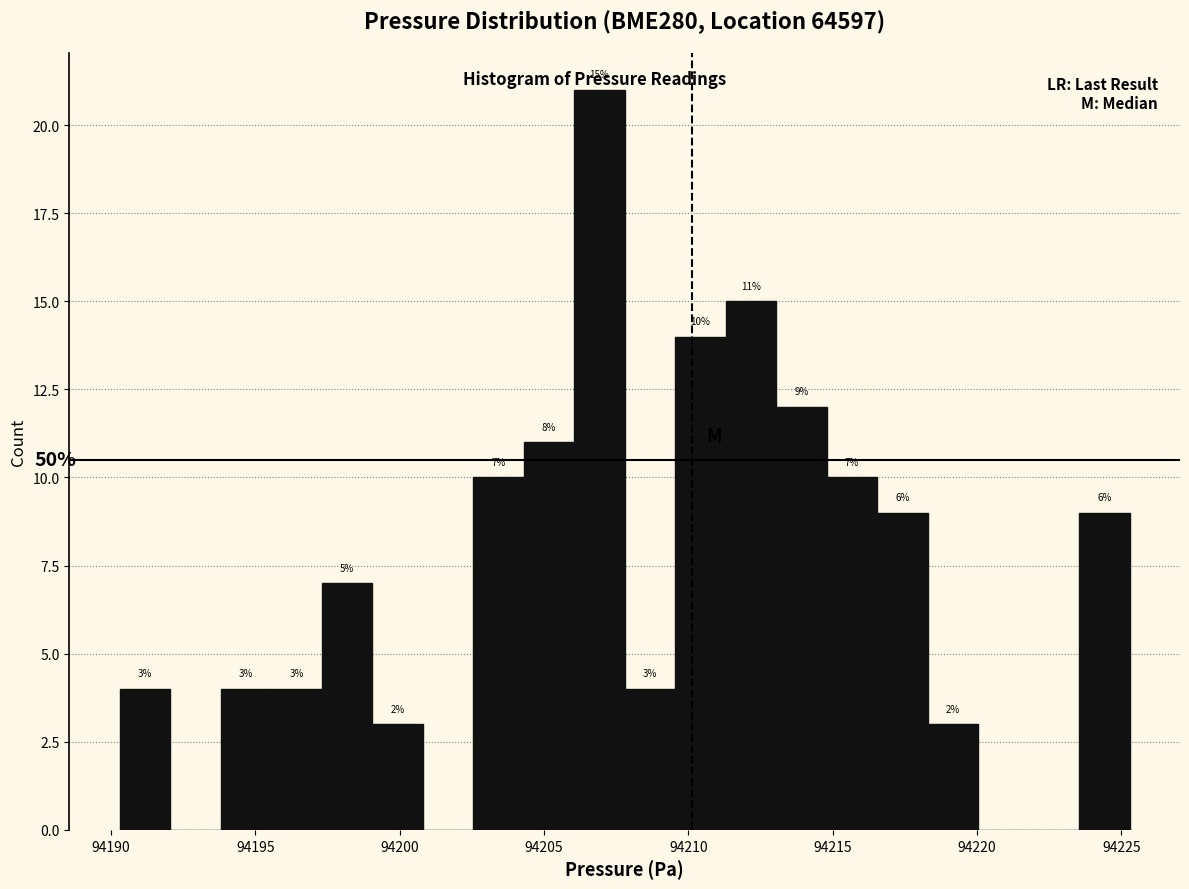

Around what value on the x-axis is the tallest bar? Give the approximate position of its centre, as read against the axis.

94207.0